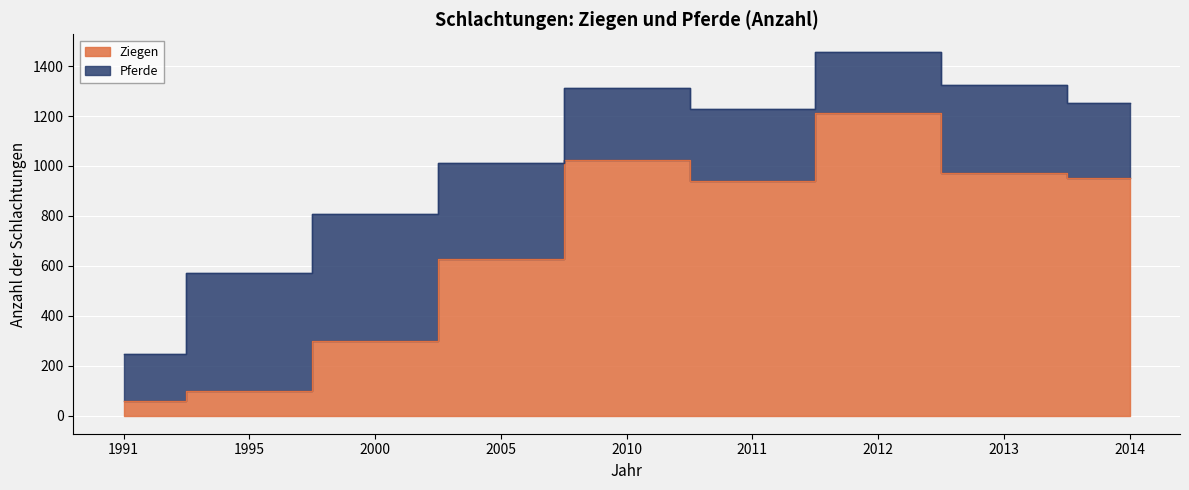

What is the difference between the values at 2012 and 2013?

241